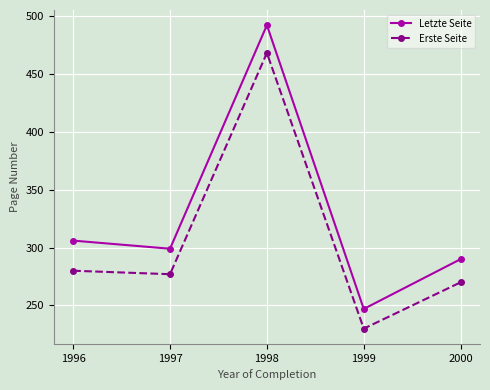

Reading right to left, transcribe all the data shown in this chart.

Letzte Seite: 290	247	492	299	306
Erste Seite: 270	230	468	277	280